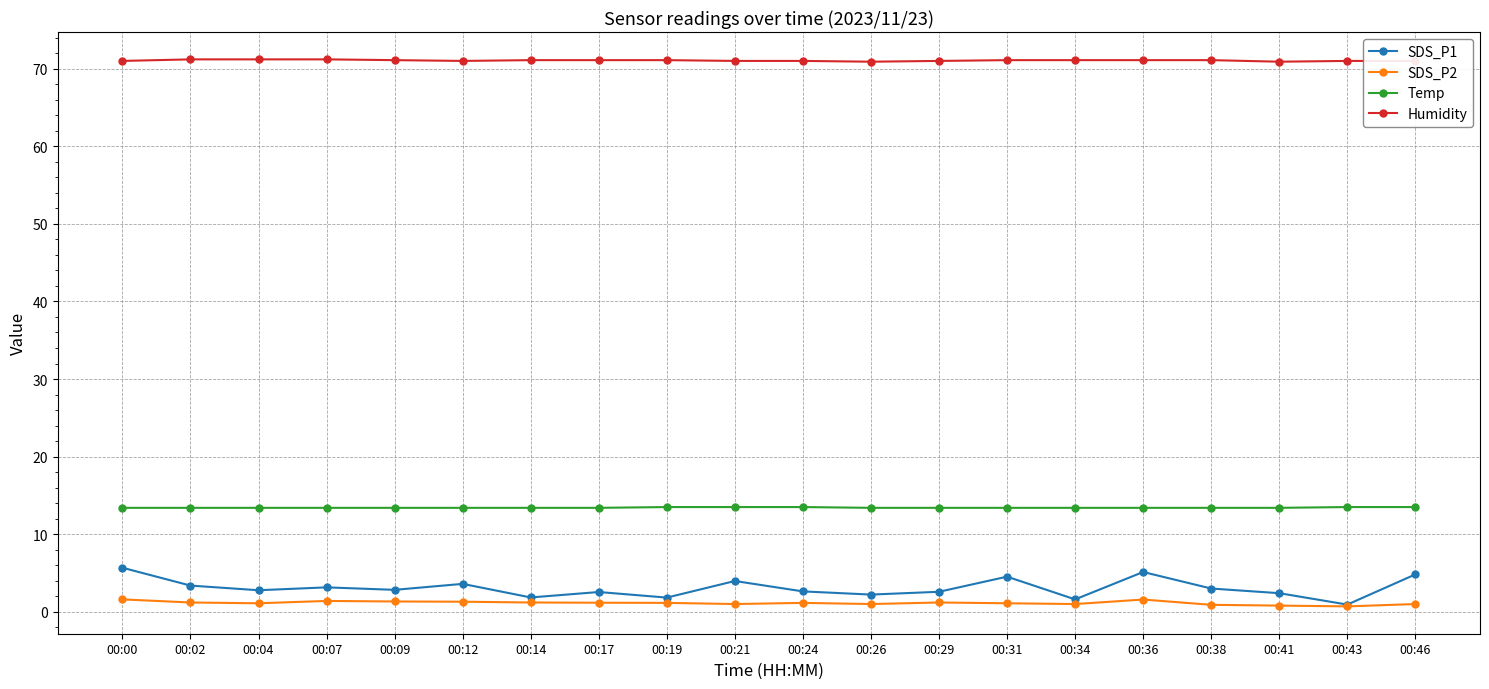

Which series has the largest total across all categories?

Humidity